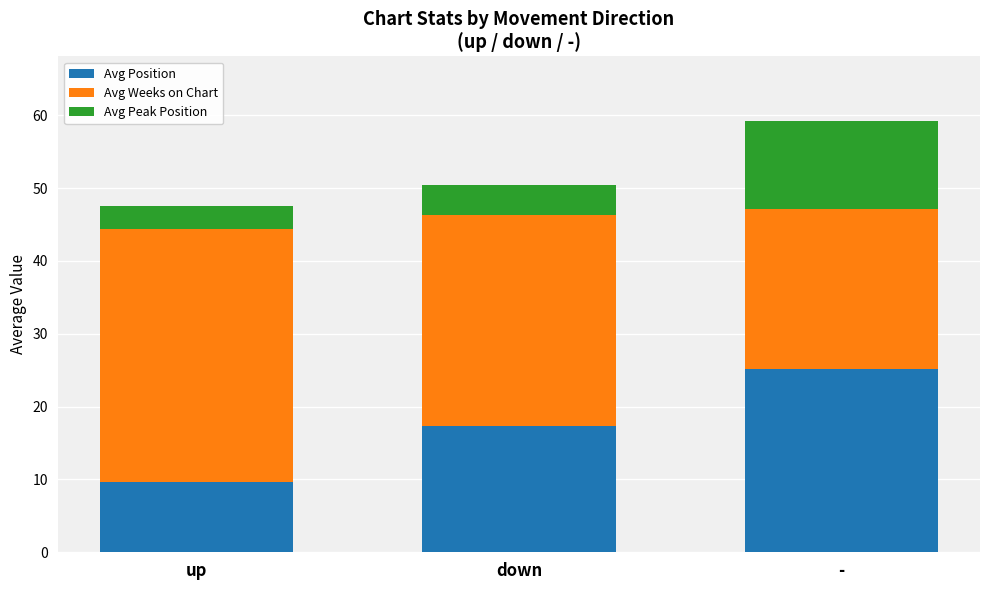

What is the total value across all series at -?

59.2